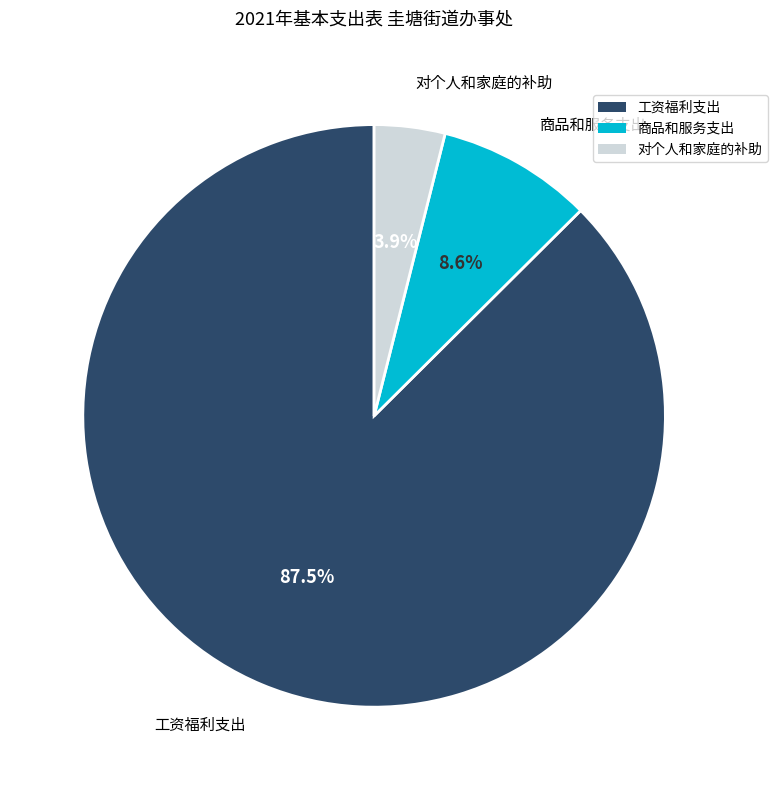

Rank the categories by value from highest to lowest.

工资福利支出, 商品和服务支出, 对个人和家庭的补助